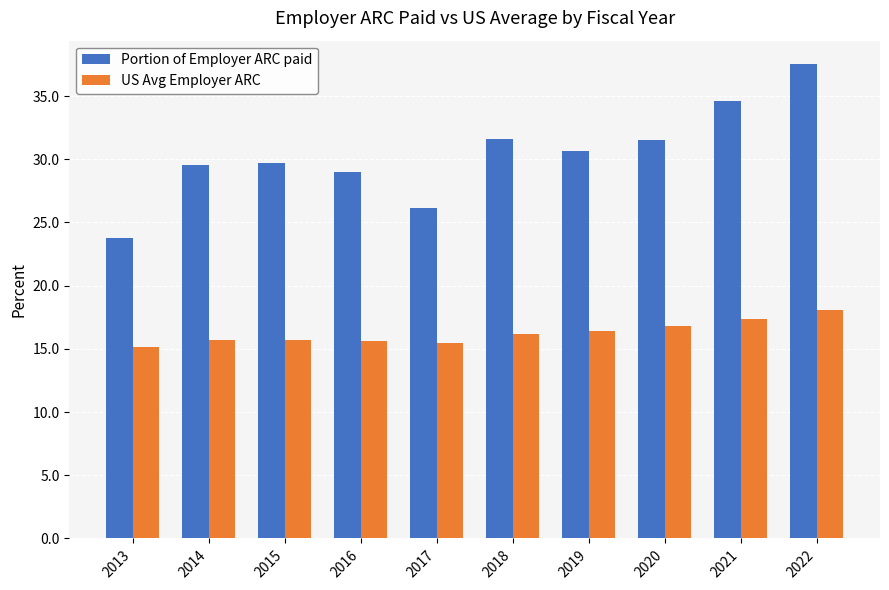

What is the lowest value of the Portion of Employer ARC paid series?

23.7